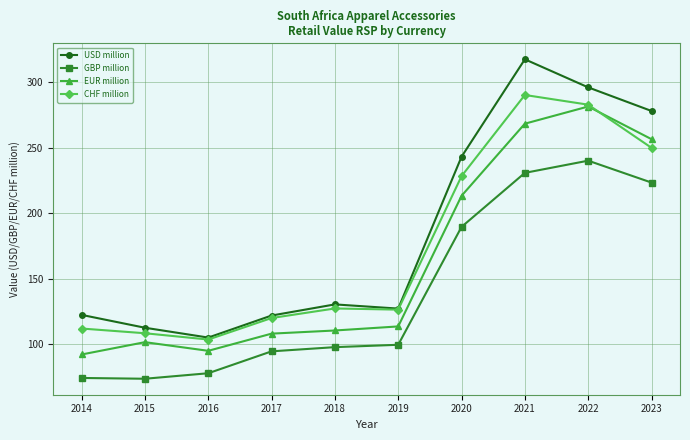

What is the total value across all series at 2022?

1100.3